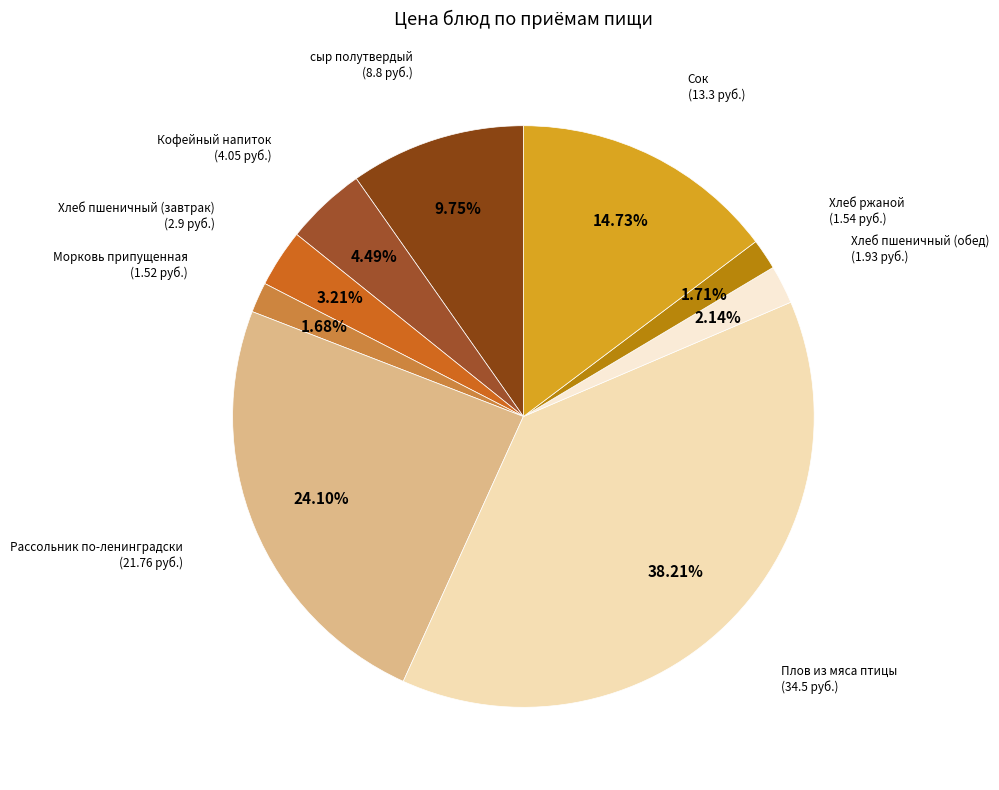

Is it true that Кофейный напиток is 4% of the pie?

True